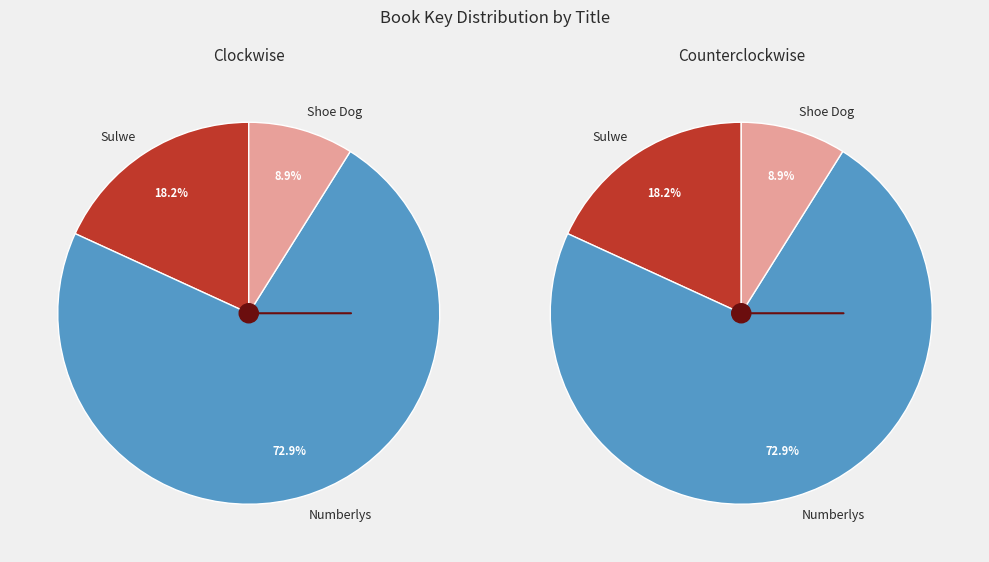

Is there a majority slice in this chart?

Yes